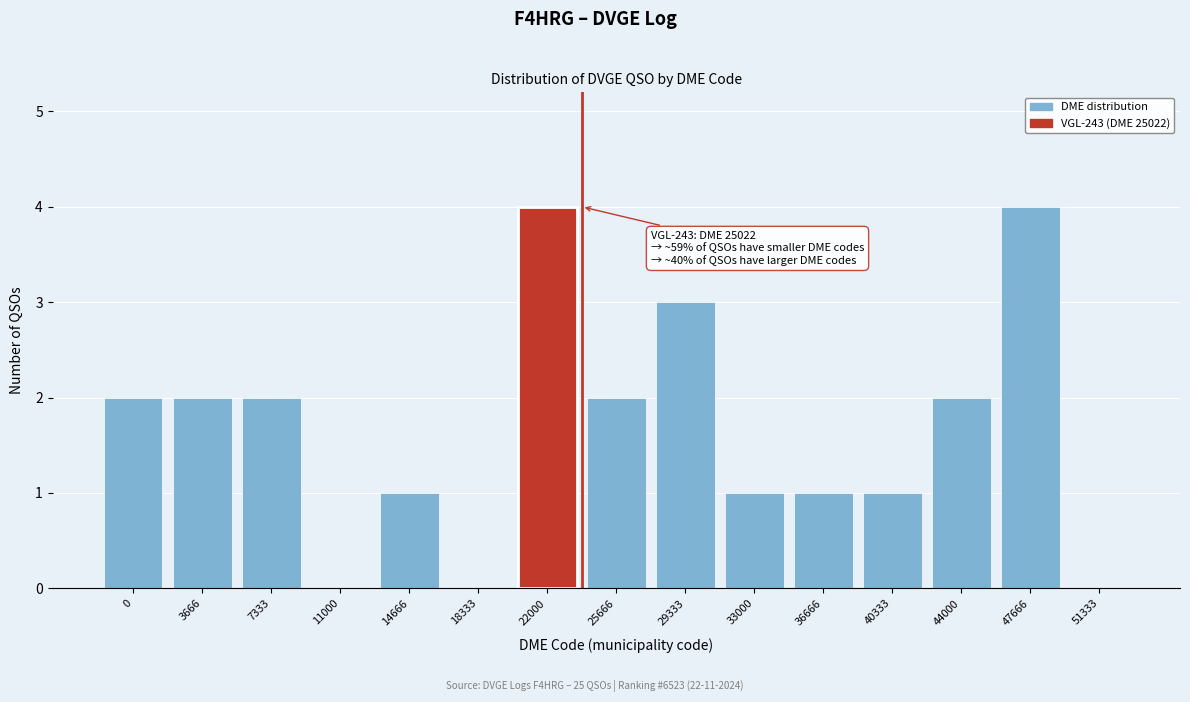

Reading right to left, list all the values displayed in this chart.

51333=0	47666=4	44000=2	40333=1	36666=1	33000=1	29333=3	25666=2	22000=4	18333=0	14666=1	11000=0	7333=2	3666=2	0=2